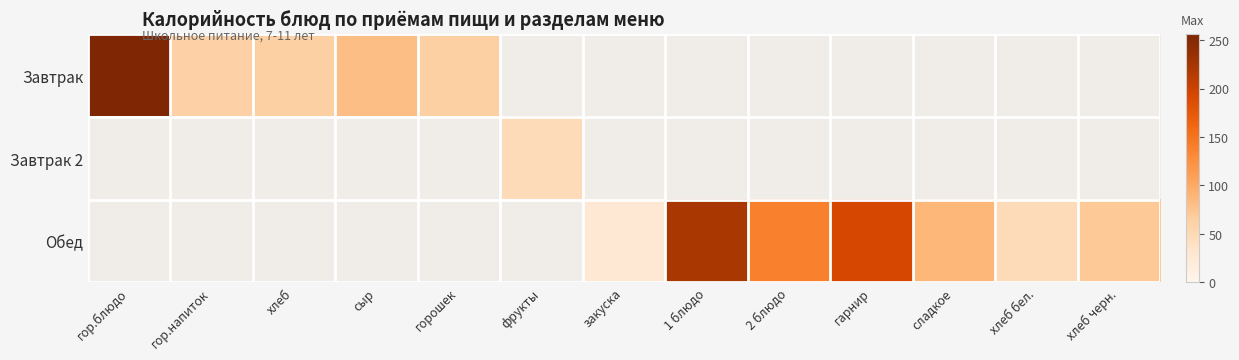

What is the total value across all series at горошек?

63